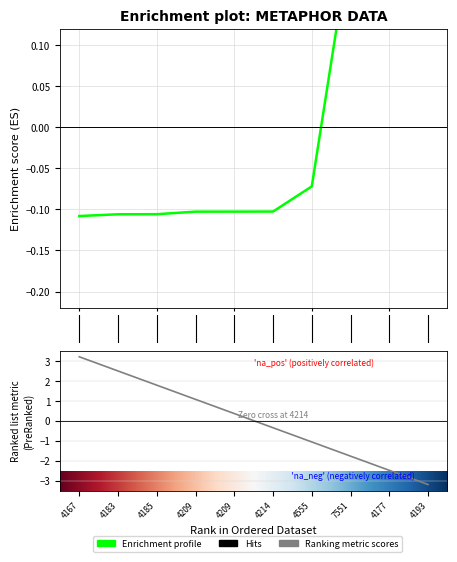

List the labels in order of value, smallest first.

4167, 4183, 4185, 4209, 4209, 4214, 4555, 7551, 4177, 4193